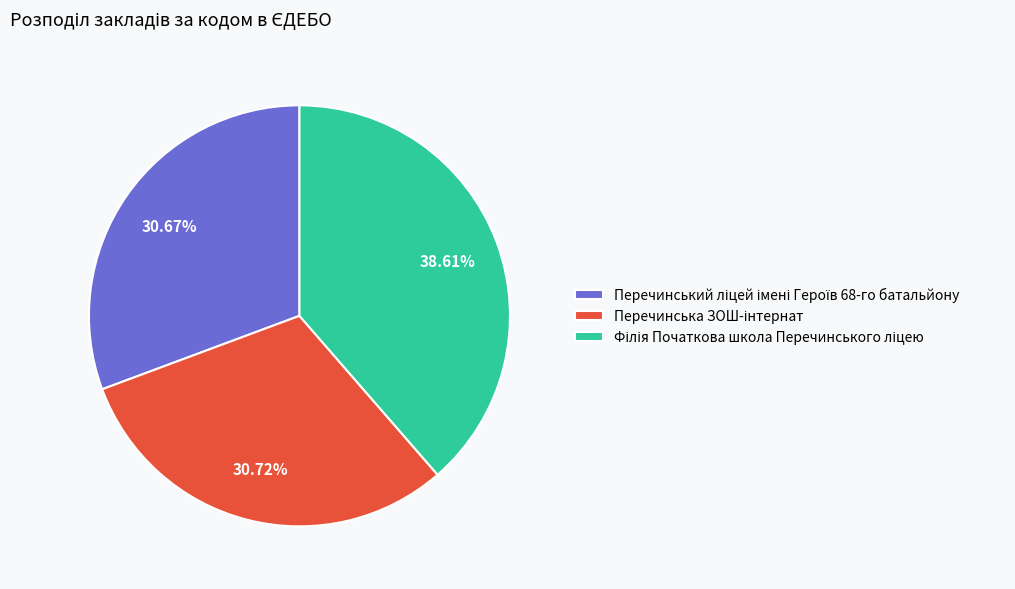

Does any single category account for the majority?

No